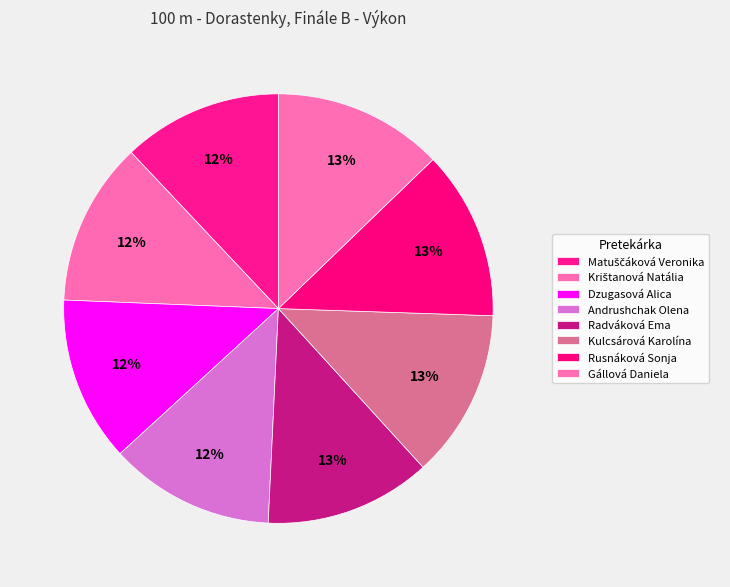

What percentage is the Gállová Daniela slice, to the nearest percent?

13%